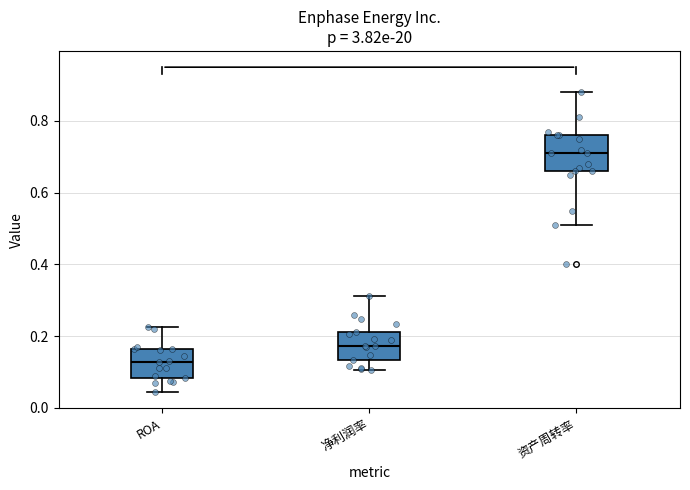

Reading left to right, read every box against the y-axis: the position of its median line, the range the box covers, and the ends of its whiskers. The values are not printed on the chart, so give them approximately, as read against the axis.

ROA: median 0.12, box 0.08 to 0.16, whiskers 0.04 to 0.22
净利润率: median 0.18, box 0.14 to 0.22, whiskers 0.10 to 0.32
资产周转率: median 0.72, box 0.66 to 0.76, whiskers 0.52 to 0.88